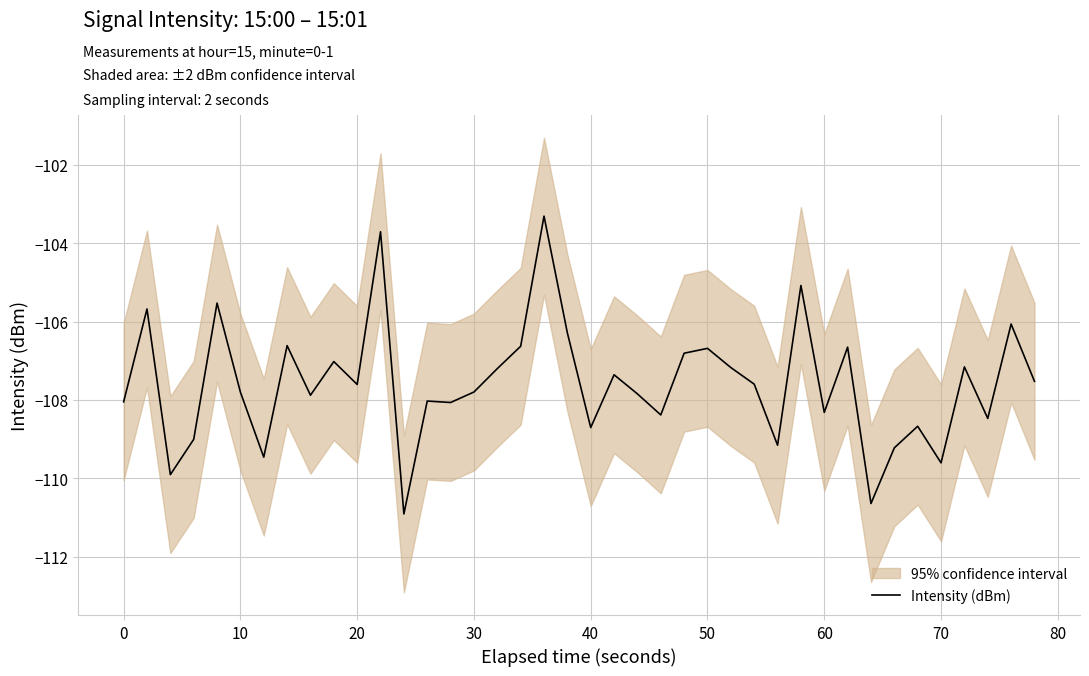

The value of Intensity (dBm) at 30 is -66.1. True or false?

False